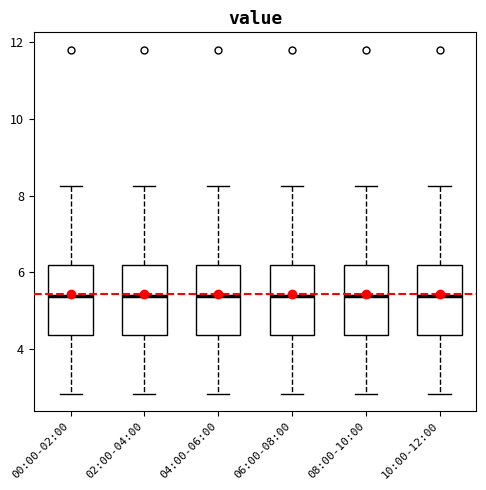

Reading left to right, transcribe this box plot: for each box, give where its median line is, the range the box spans, and where its two whiskers end, as read against the y-axis. The values are not printed on the chart, so give them approximately, as read against the axis.

00:00-02:00: median 5.4, box 4.4 to 6.2, whiskers 2.8 to 8.2
02:00-04:00: median 5.4, box 4.4 to 6.2, whiskers 2.8 to 8.2
04:00-06:00: median 5.4, box 4.4 to 6.2, whiskers 2.8 to 8.2
06:00-08:00: median 5.4, box 4.4 to 6.2, whiskers 2.8 to 8.2
08:00-10:00: median 5.4, box 4.4 to 6.2, whiskers 2.8 to 8.2
10:00-12:00: median 5.4, box 4.4 to 6.2, whiskers 2.8 to 8.2